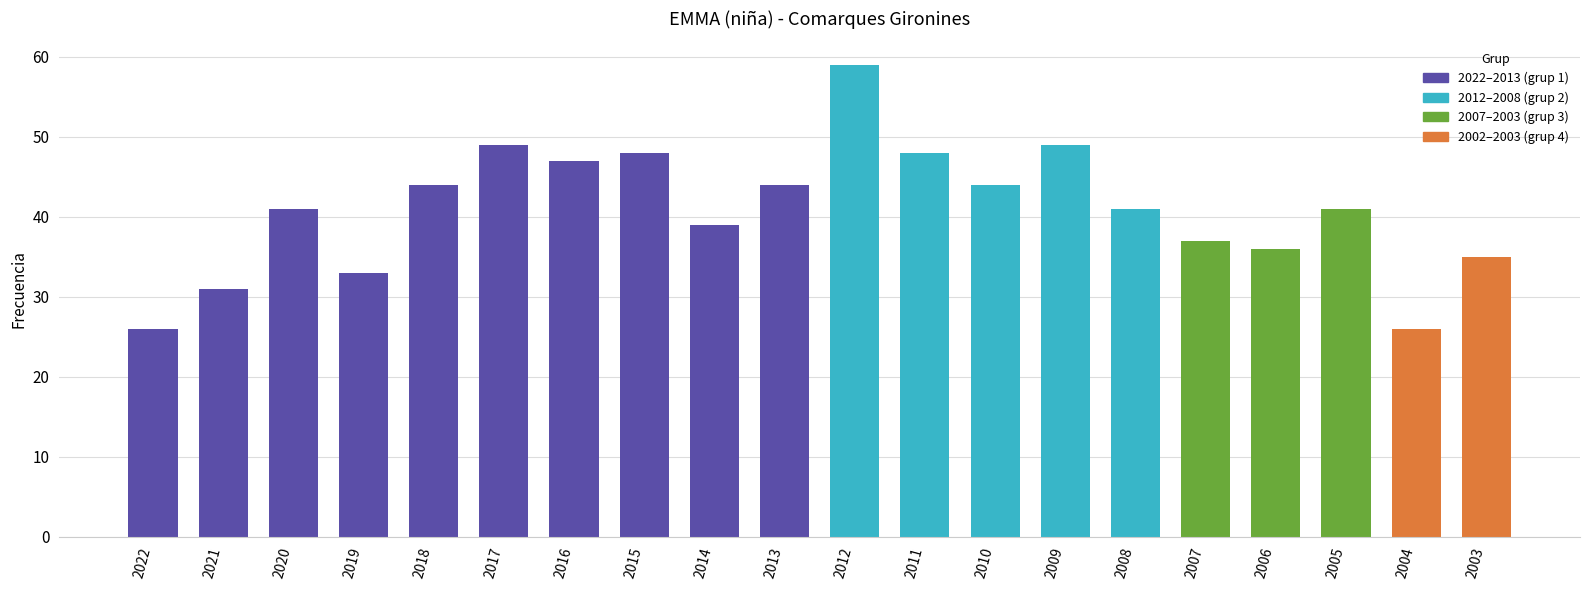

Is it true that the value at 2009 is 87?

False